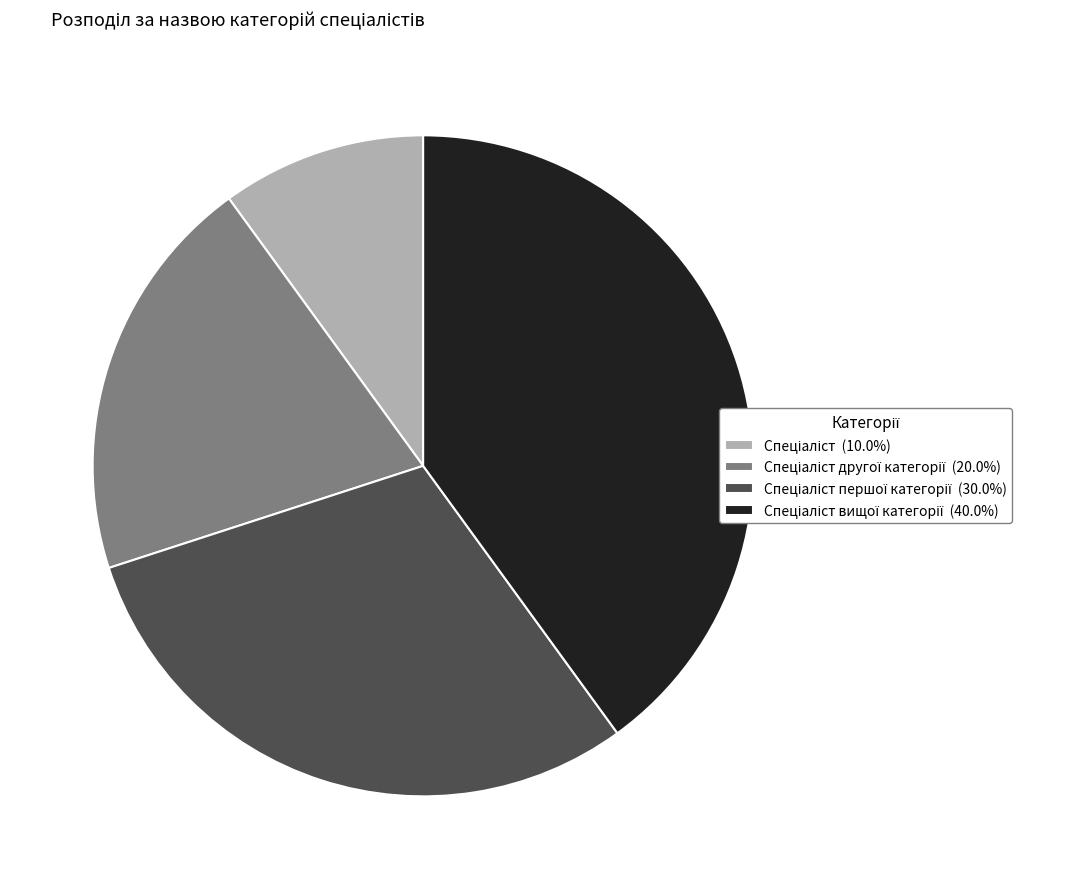

Is there any slice that represents more than half of the pie?

No